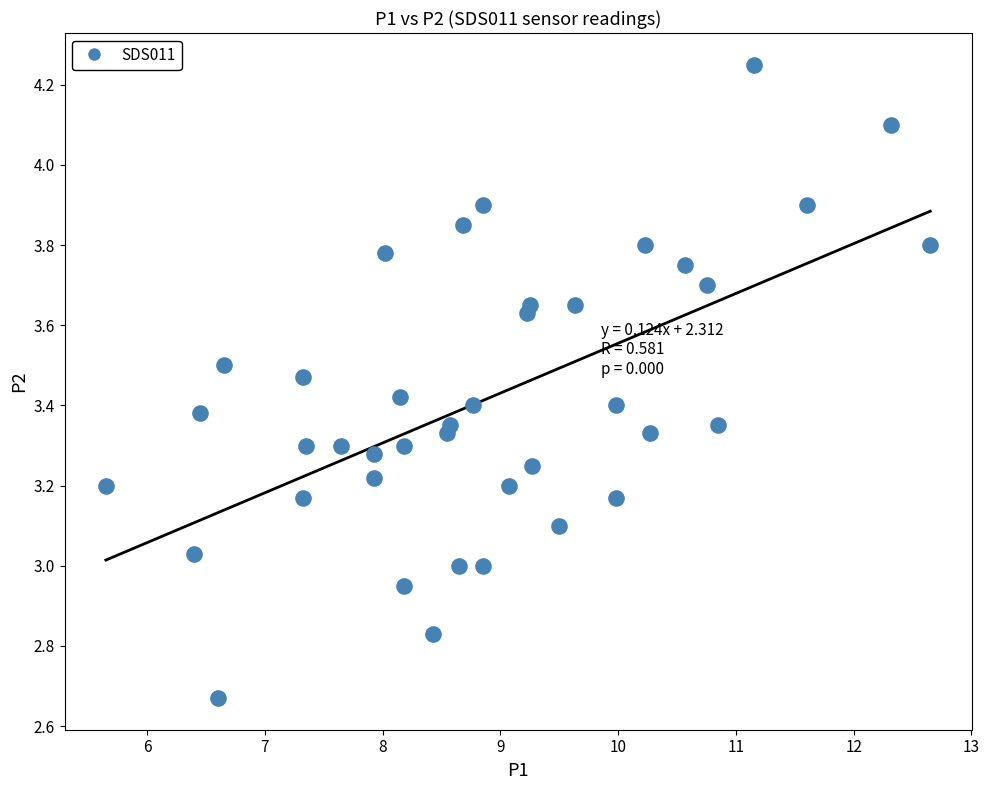

What is the range of X values (max minus min)?

7.0